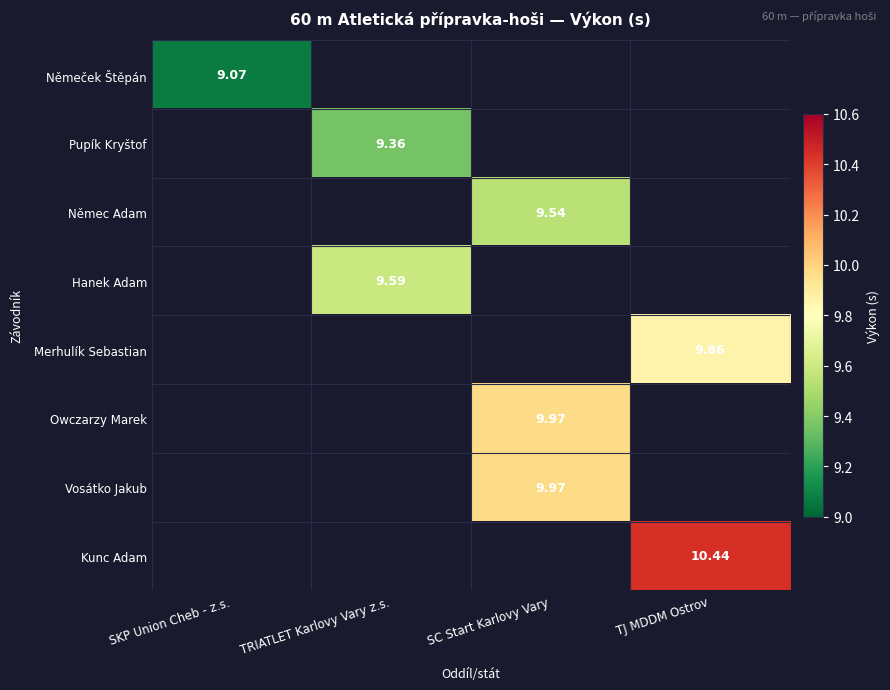

Where does the Vosátko Jakub series first go above 9?

SC Start Karlovy Vary